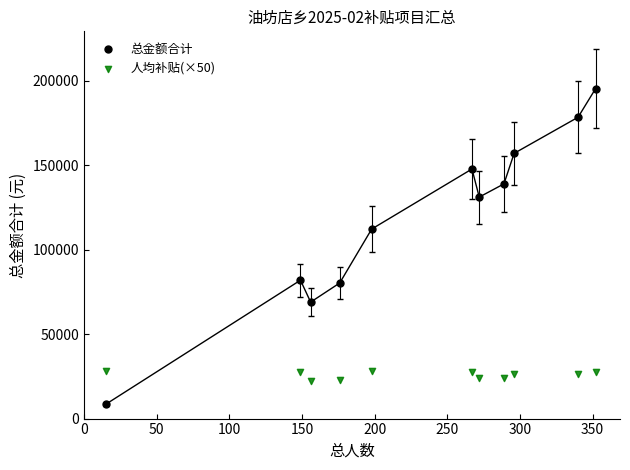

Which series has the widest spread of Y values?

总金额合计